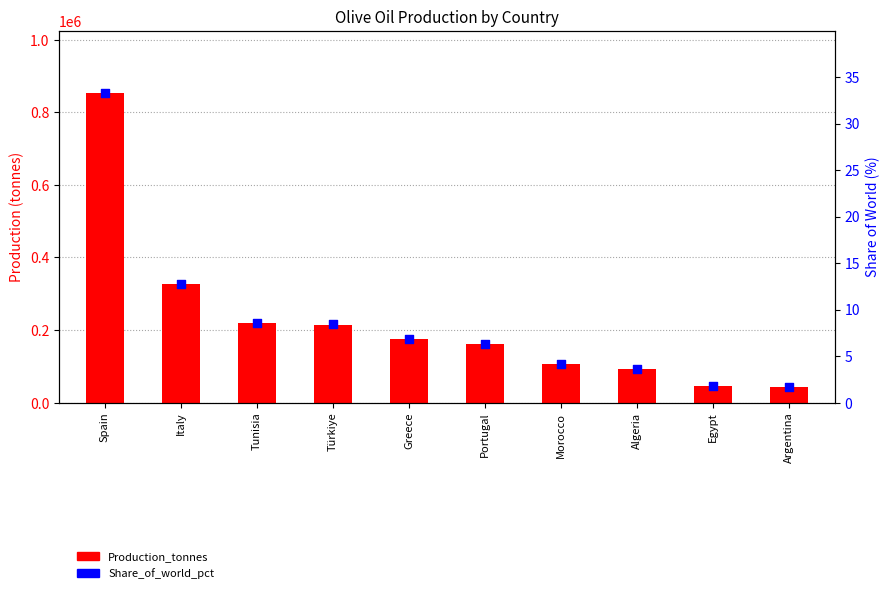

At which category is the sum across all series the highest?

Spain